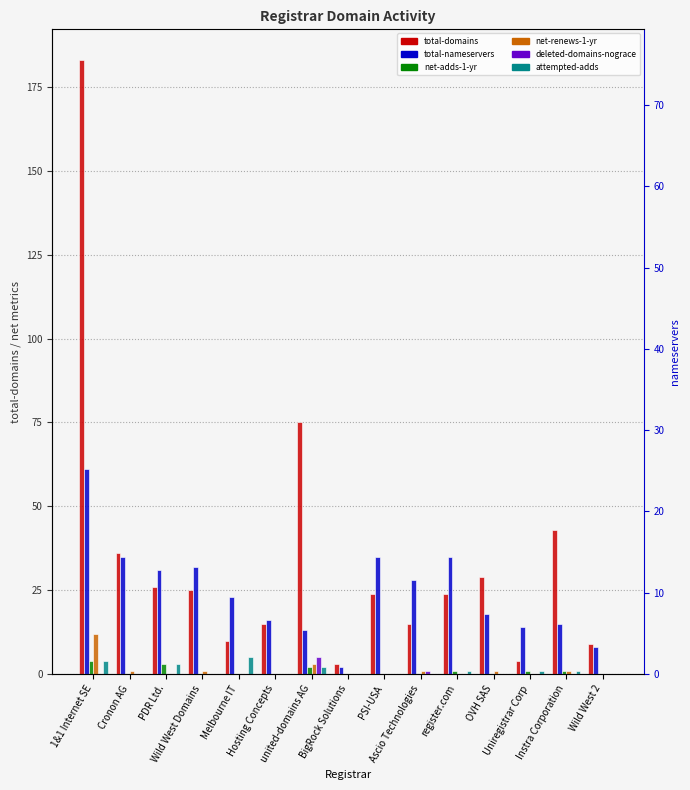

Reading left to right, list all the values displayed in this chart.

total-domains: 1&1 Internet SE=183	Cronon AG=36	PDR Ltd.=26	Wild West Domains=25	Melbourne IT=10	Hosting Concepts=15	united-domains AG=75	BigRock Solutions=3	PSI-USA=24	Ascio Technologies=15	register.com=24	OVH SAS=29	Uniregistrar Corp=4	Instra Corporation=43	Wild West 2=9
total-nameservers: 1&1 Internet SE=61	Cronon AG=35	PDR Ltd.=31	Wild West Domains=32	Melbourne IT=23	Hosting Concepts=16	united-domains AG=13	BigRock Solutions=2	PSI-USA=35	Ascio Technologies=28	register.com=35	OVH SAS=18	Uniregistrar Corp=14	Instra Corporation=15	Wild West 2=8
net-adds-1-yr: 1&1 Internet SE=4	Cronon AG=0	PDR Ltd.=3	Wild West Domains=0	Melbourne IT=0	Hosting Concepts=0	united-domains AG=2	BigRock Solutions=0	PSI-USA=0	Ascio Technologies=0	register.com=1	OVH SAS=0	Uniregistrar Corp=1	Instra Corporation=1	Wild West 2=0
net-renews-1-yr: 1&1 Internet SE=12	Cronon AG=1	PDR Ltd.=0	Wild West Domains=1	Melbourne IT=0	Hosting Concepts=0	united-domains AG=3	BigRock Solutions=0	PSI-USA=0	Ascio Technologies=1	register.com=0	OVH SAS=1	Uniregistrar Corp=0	Instra Corporation=1	Wild West 2=0
deleted-domains-nograce: 1&1 Internet SE=0	Cronon AG=0	PDR Ltd.=0	Wild West Domains=0	Melbourne IT=0	Hosting Concepts=0	united-domains AG=5	BigRock Solutions=0	PSI-USA=0	Ascio Technologies=1	register.com=0	OVH SAS=0	Uniregistrar Corp=0	Instra Corporation=0	Wild West 2=0
attempted-adds: 1&1 Internet SE=4	Cronon AG=0	PDR Ltd.=3	Wild West Domains=0	Melbourne IT=5	Hosting Concepts=0	united-domains AG=2	BigRock Solutions=0	PSI-USA=0	Ascio Technologies=0	register.com=1	OVH SAS=0	Uniregistrar Corp=1	Instra Corporation=1	Wild West 2=0